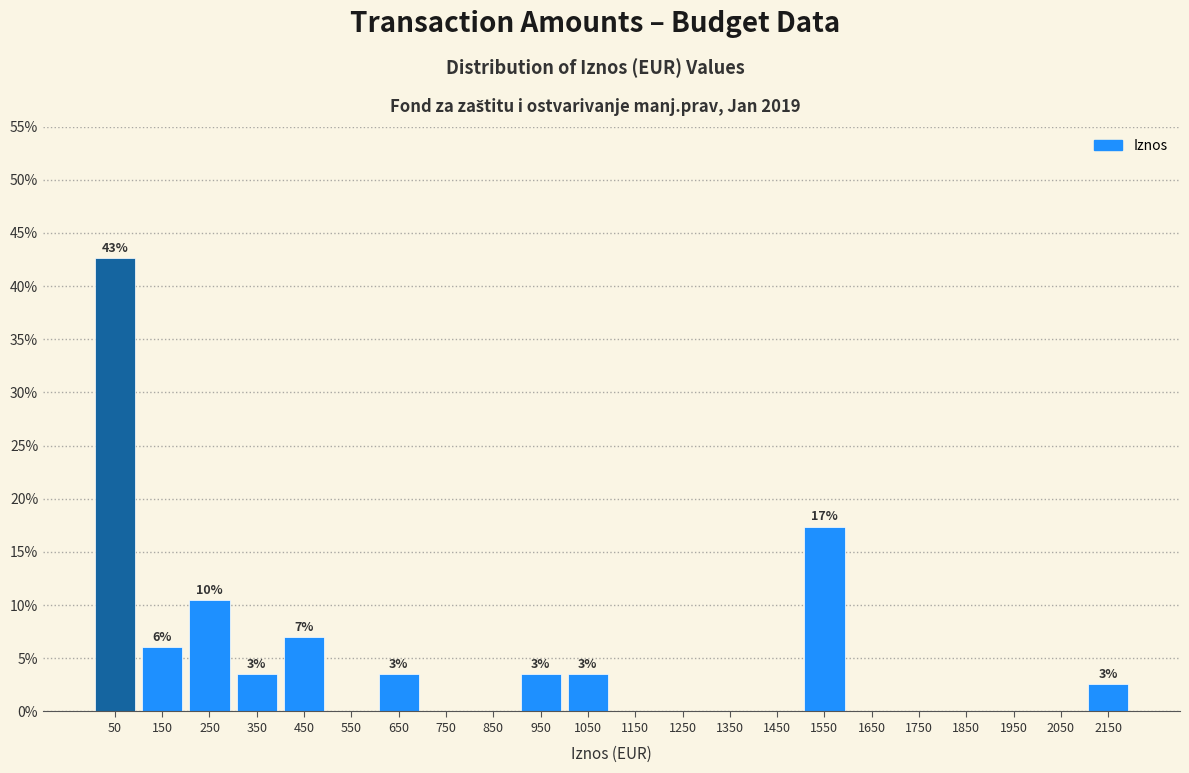

Which range on the x-axis has the tallest bar?

0 to 100